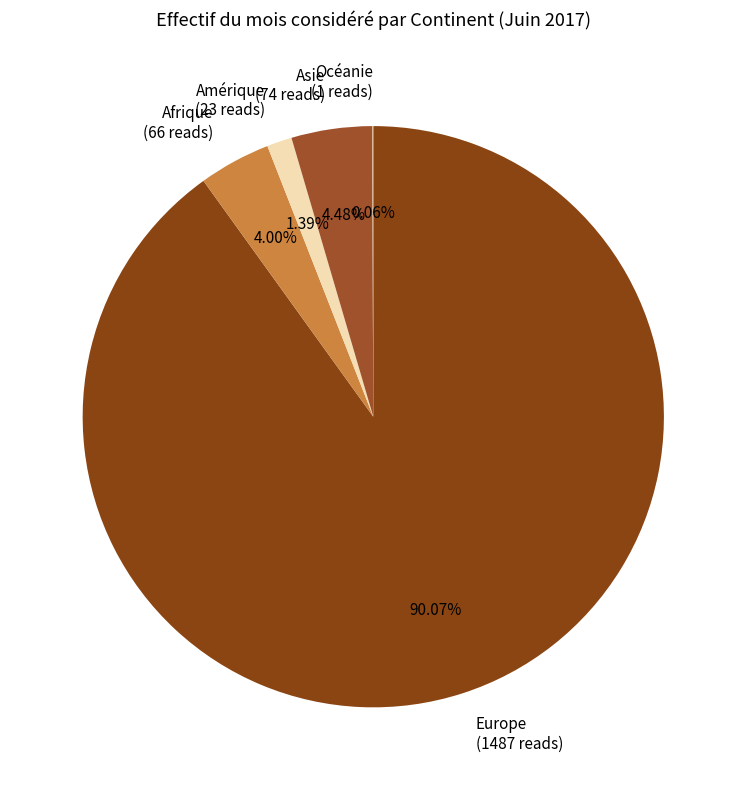

Between Europe (1487 reads) and Amérique (23 reads), which is larger?

Europe (1487 reads)